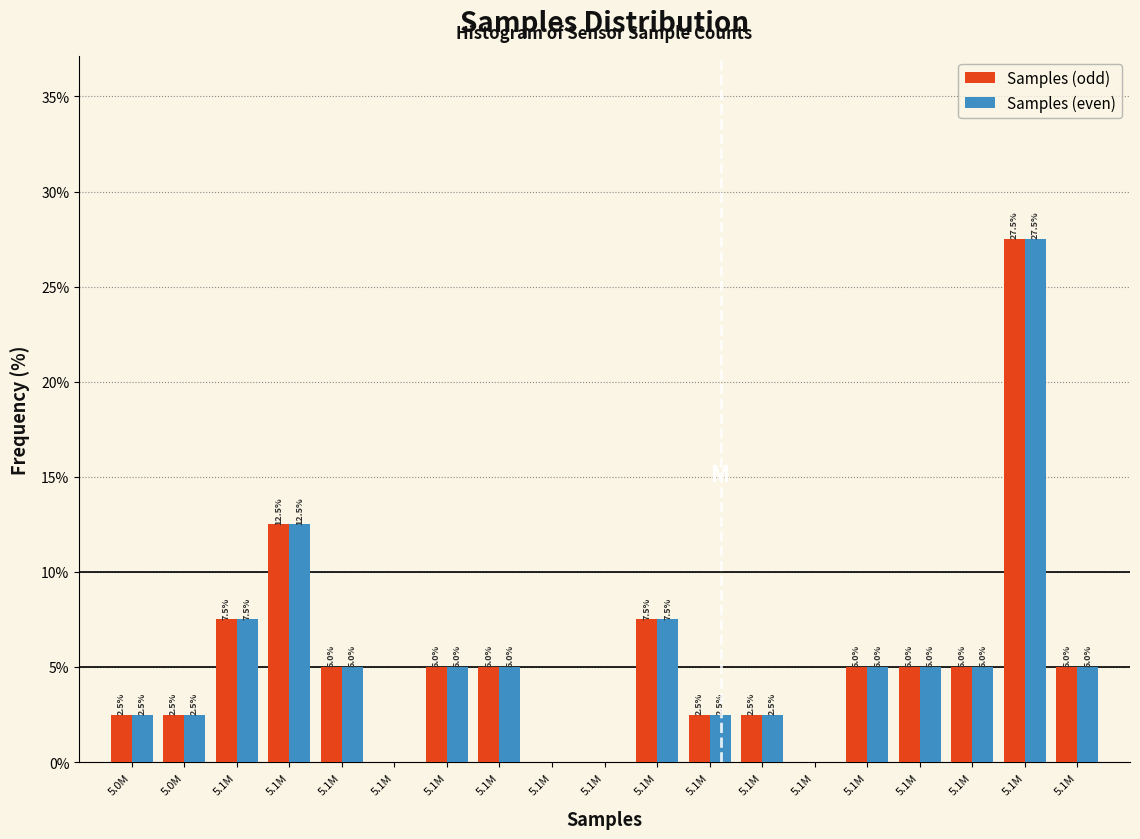

How many series are shown in this chart?

2